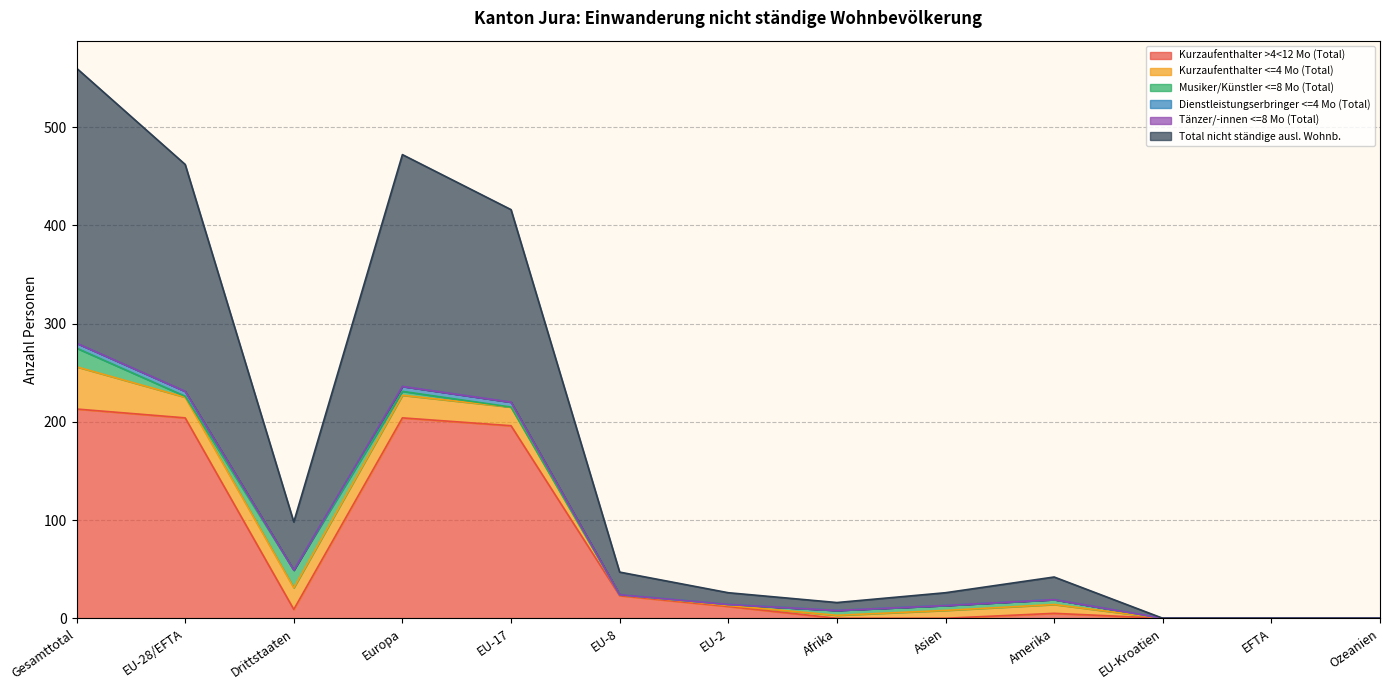

Does the chart display data point markers on the line(s)?

No